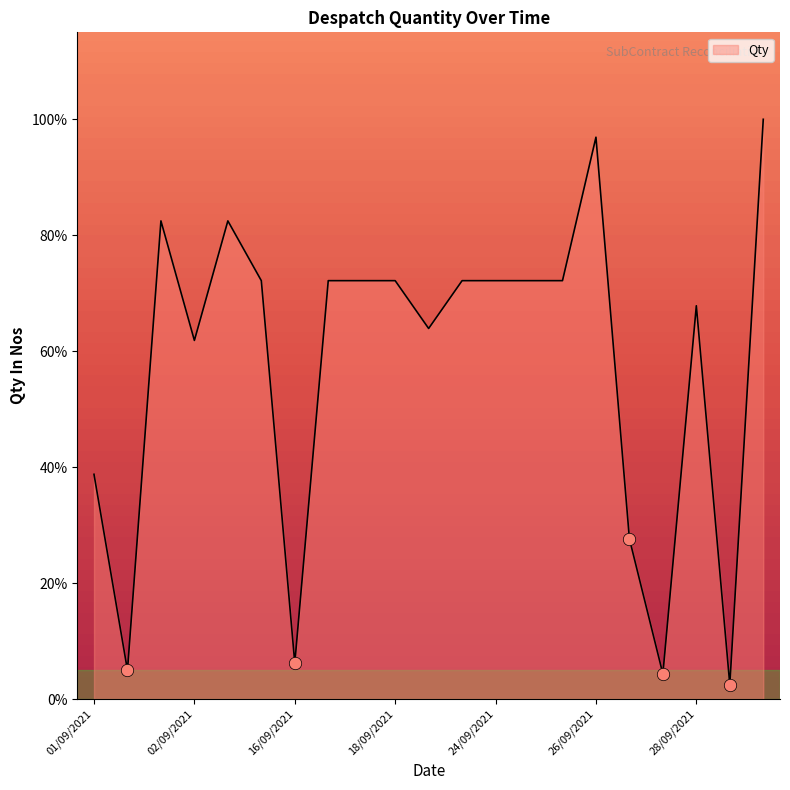

What is the minimum value shown in the chart?

2.5